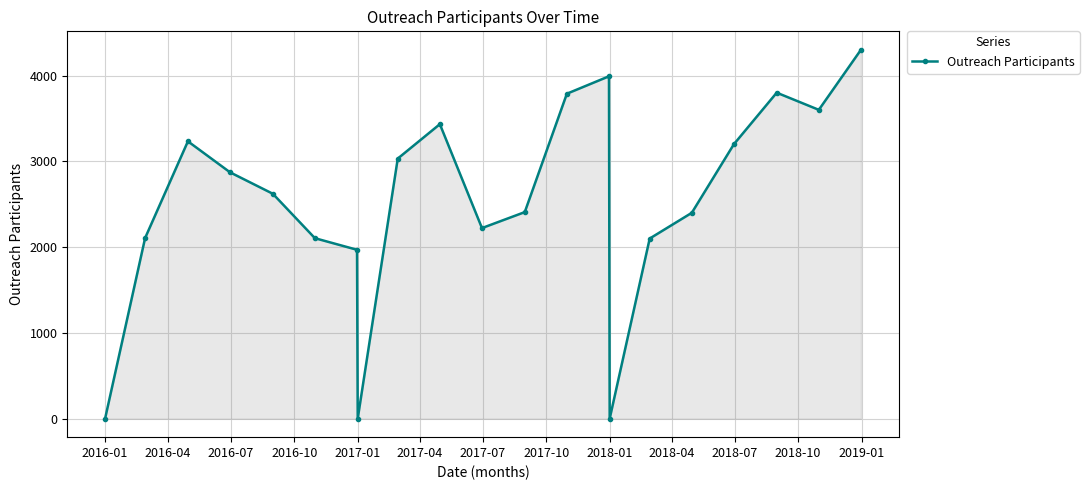

Count the number of data series in this chart.

1